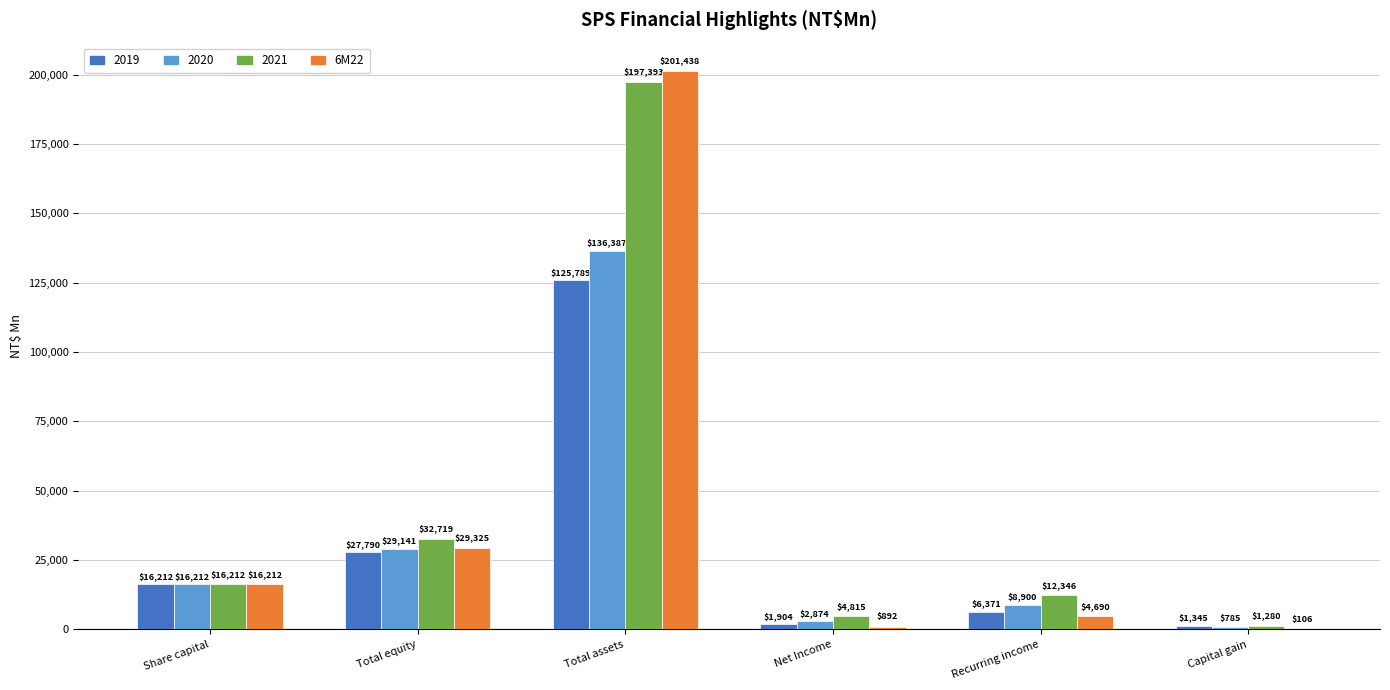

Is it true that 2020 equals 12493.2 at Total equity?

False